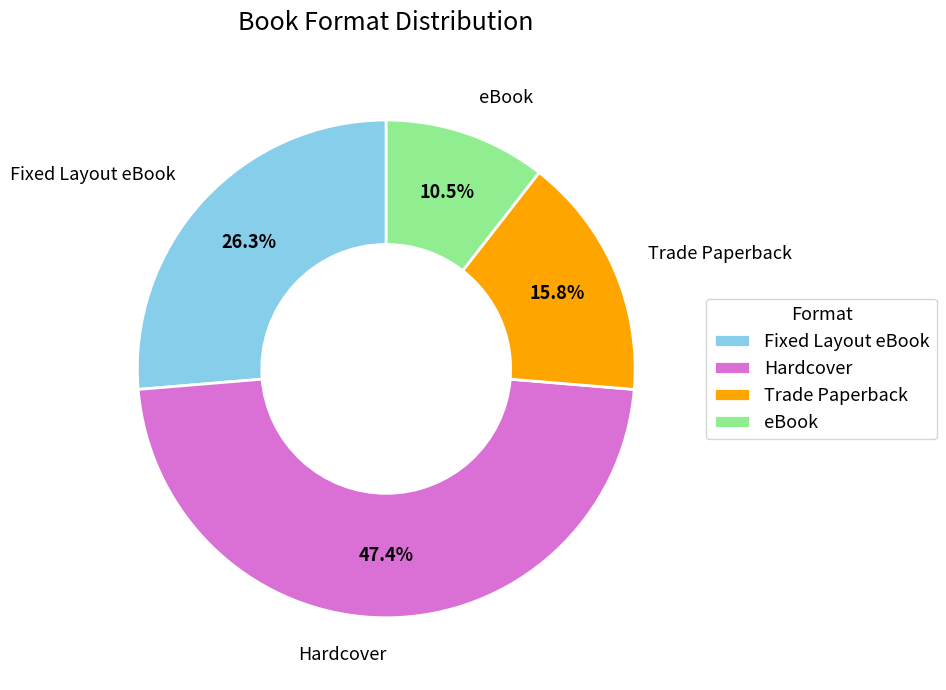

To the nearest percent, what is the difference between the eBook and Trade Paperback slice percentages?

5%